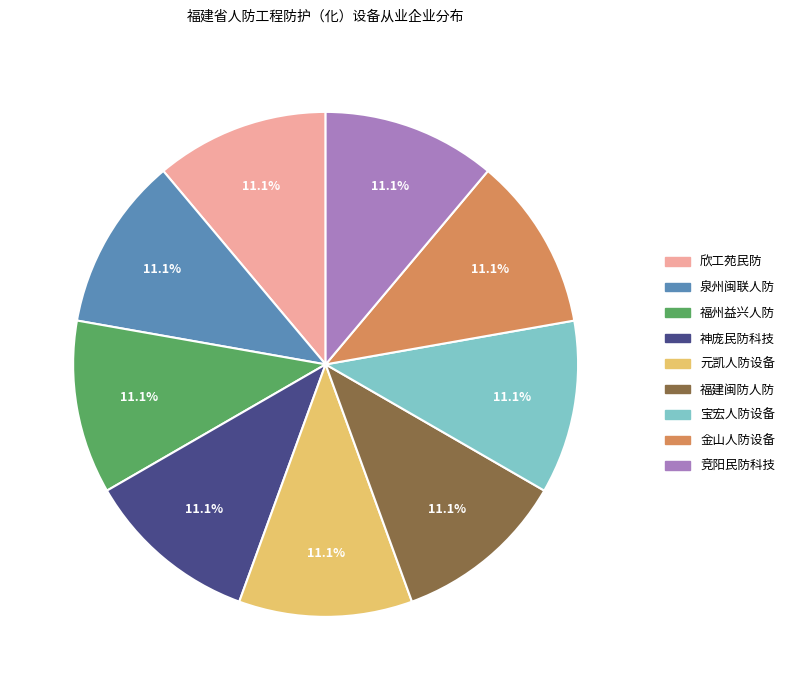

Is there any slice that represents more than half of the pie?

No